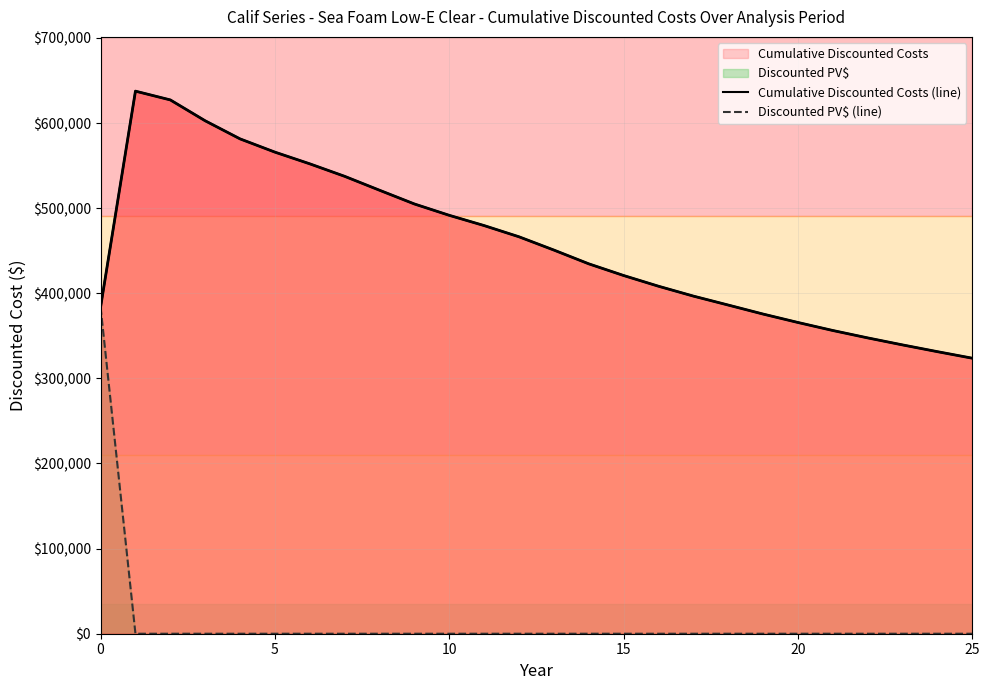

What is the label of the 3rd point from the right?

23